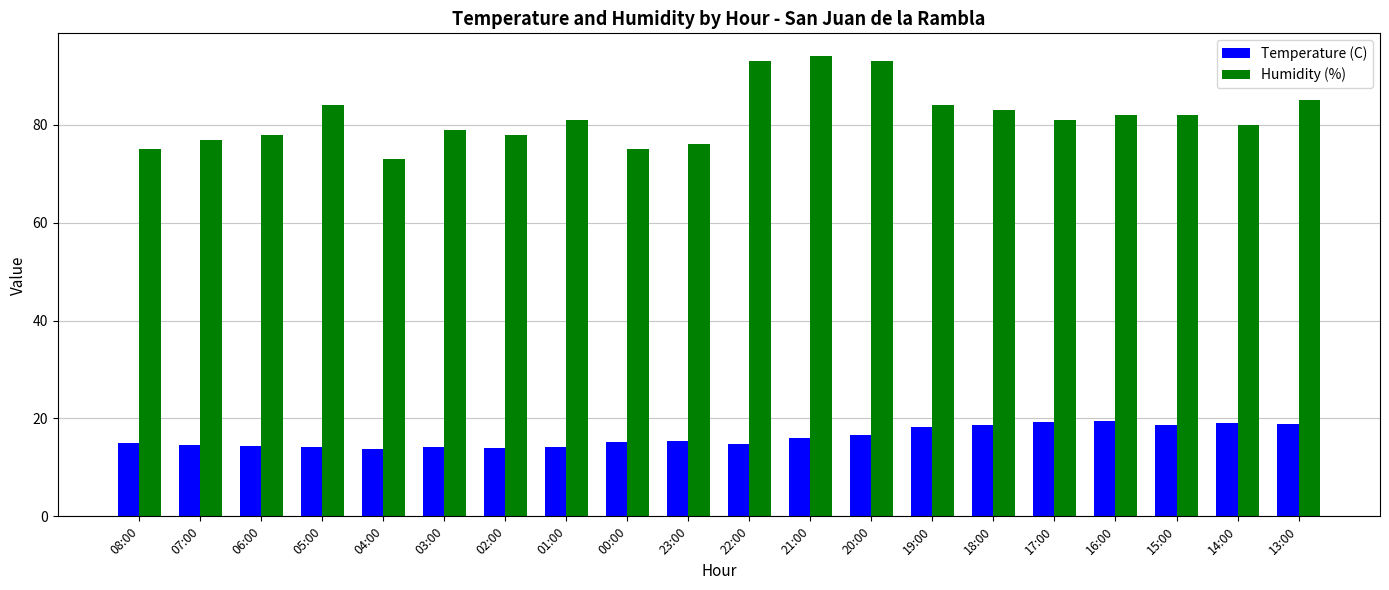

At how many categories does at least one series exceed 42?

20